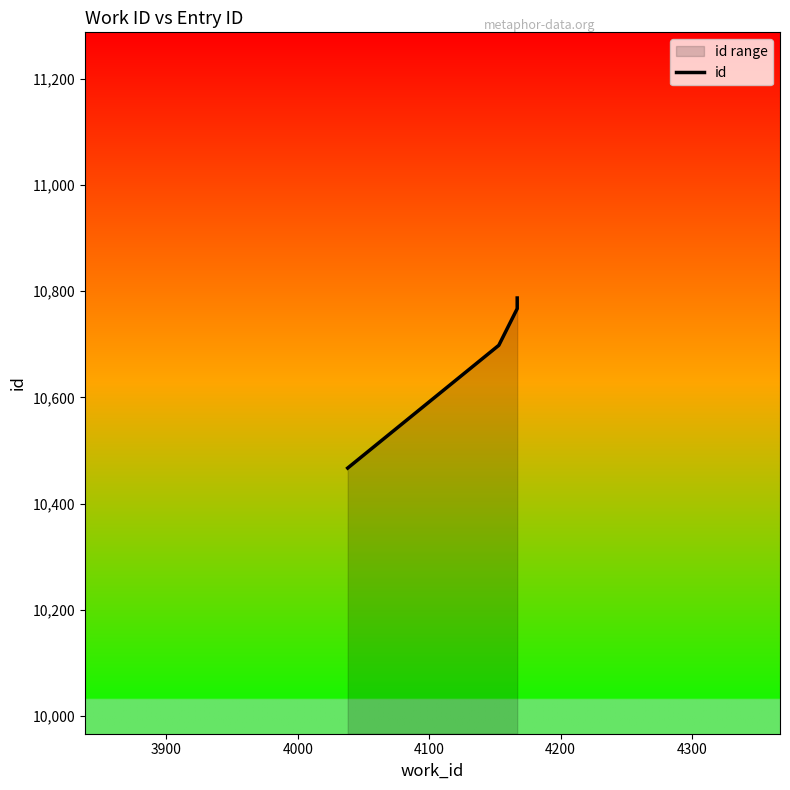

Which has a higher value, 3900 or 4000?

4000